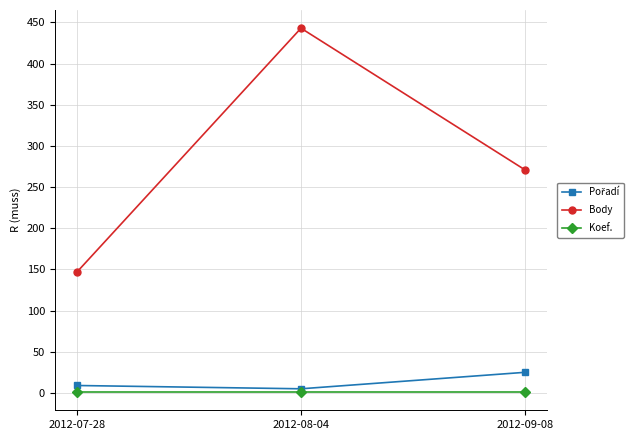

Does the chart have visible grid lines?

Yes